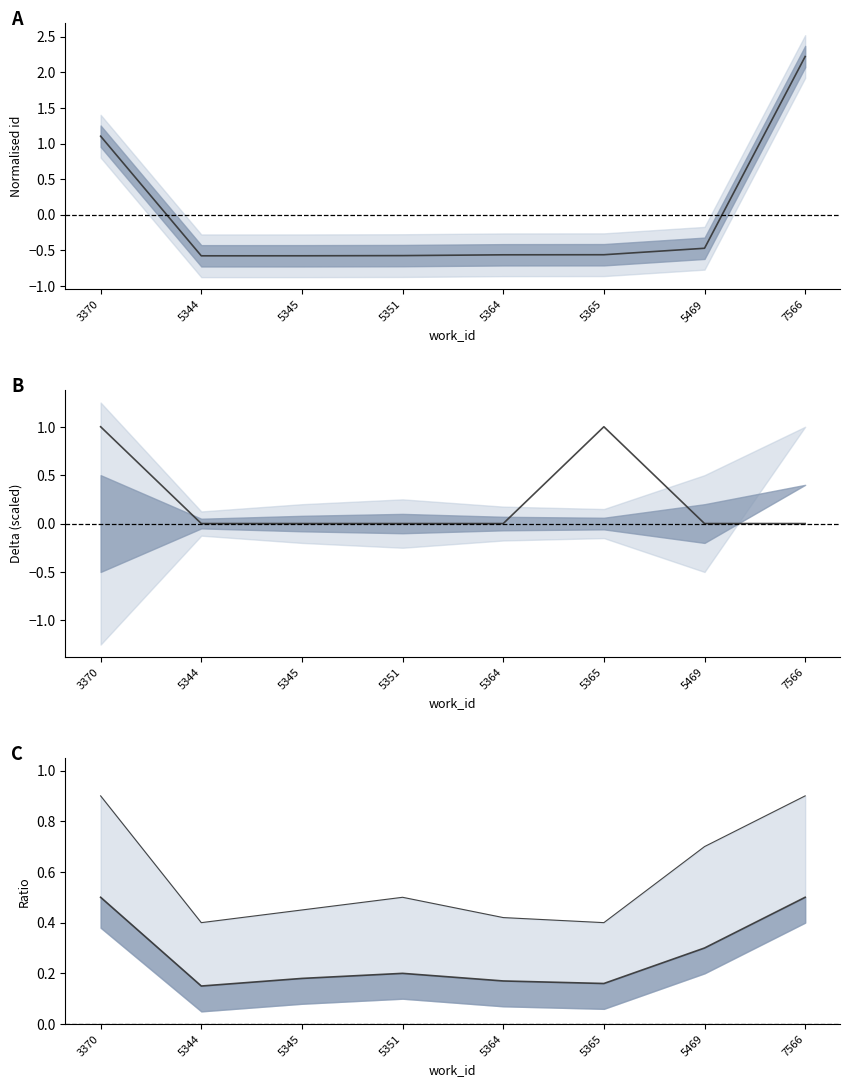

At which category does the chart reach its peak across all series?

3370